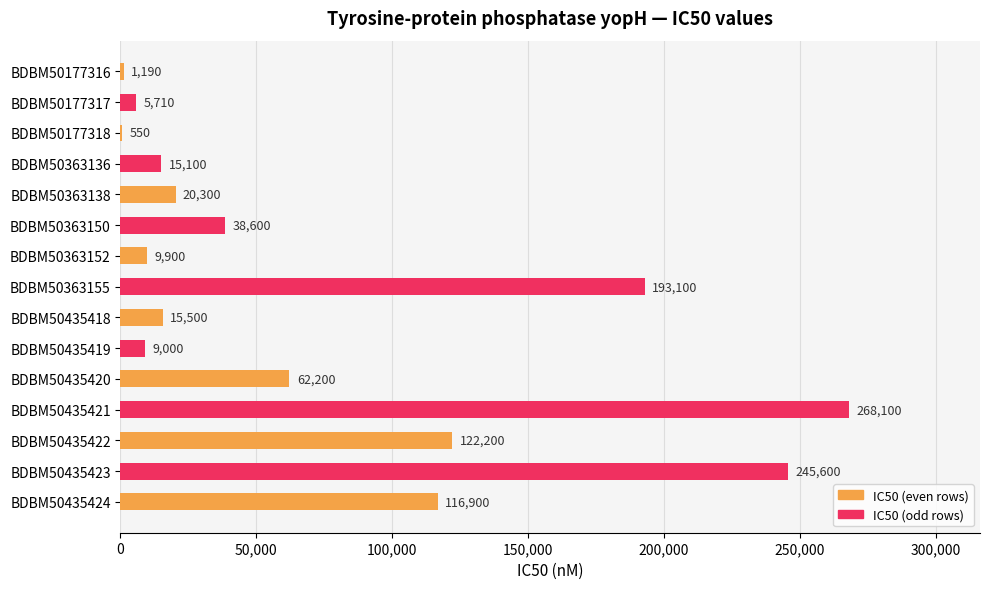

Reading top to bottom, extract all data points from this chart.

BDBM50177316=1190	BDBM50177317=5710	BDBM50177318=550	BDBM50363136=15100	BDBM50363138=20300	BDBM50363150=38600	BDBM50363152=9900	BDBM50363155=193100	BDBM50435418=15500	BDBM50435419=9000	BDBM50435420=62200	BDBM50435421=268100	BDBM50435422=122200	BDBM50435423=245600	BDBM50435424=116900